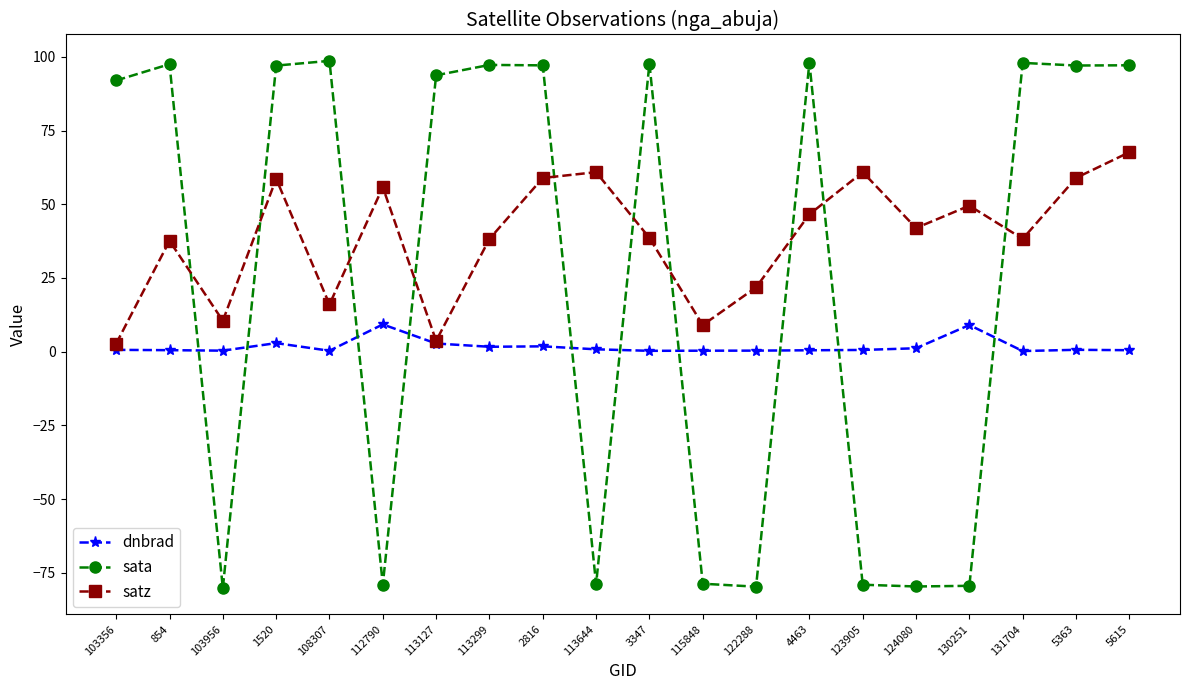

What is the difference between the sata values at 108307 and 854?

1.1